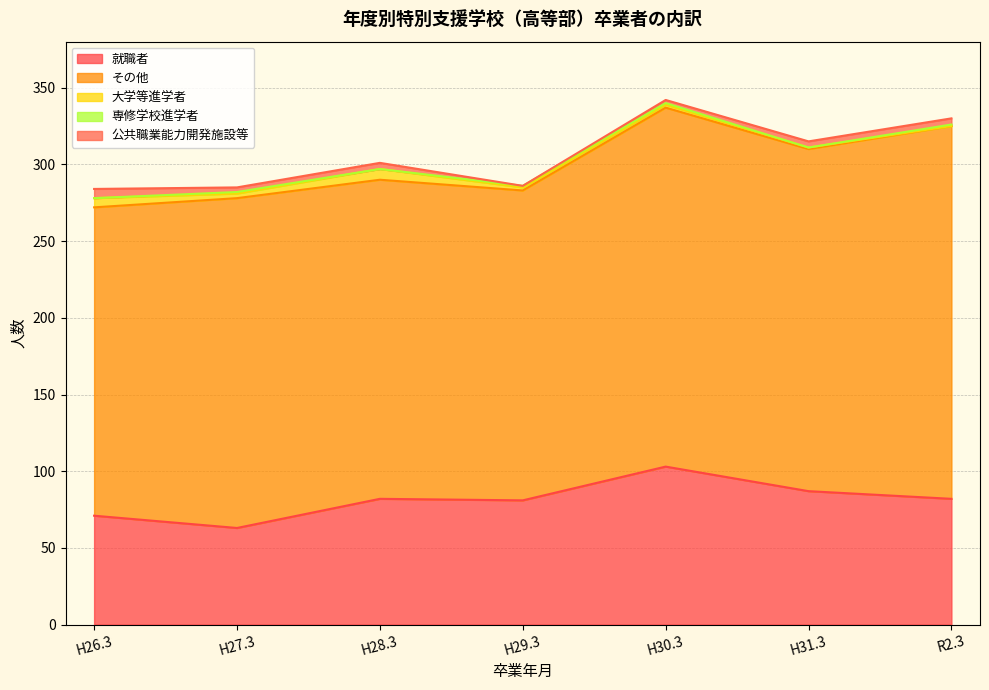

Which series has the widest spread of values?

その他